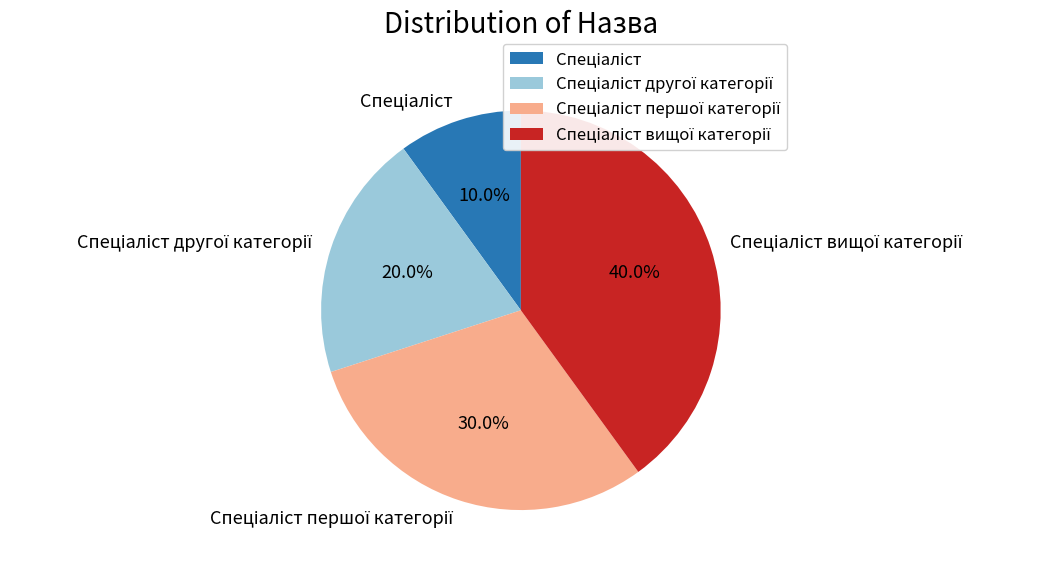

Does any single category account for the majority?

No